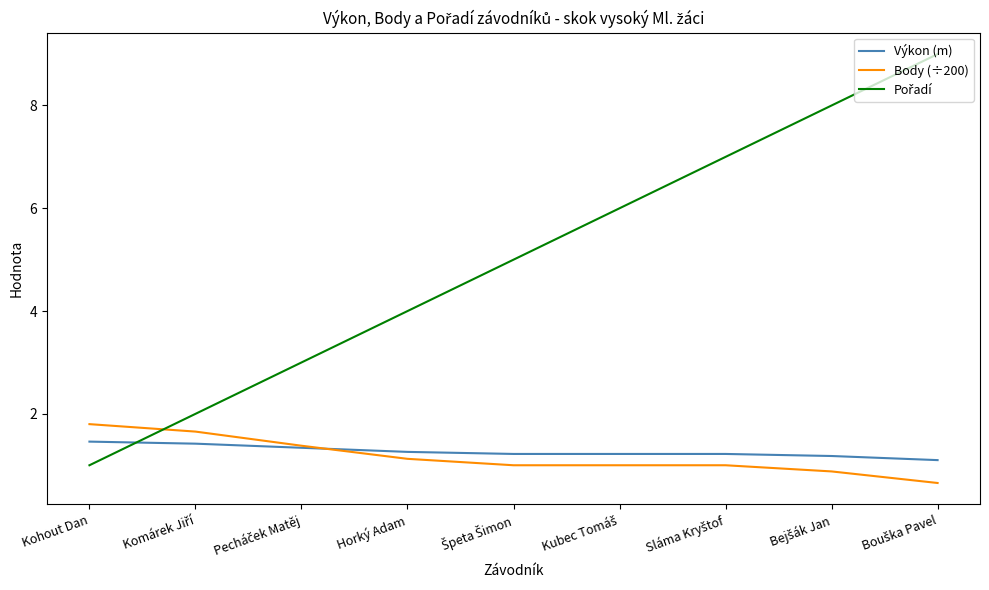

What is the greatest value displayed?

9.0